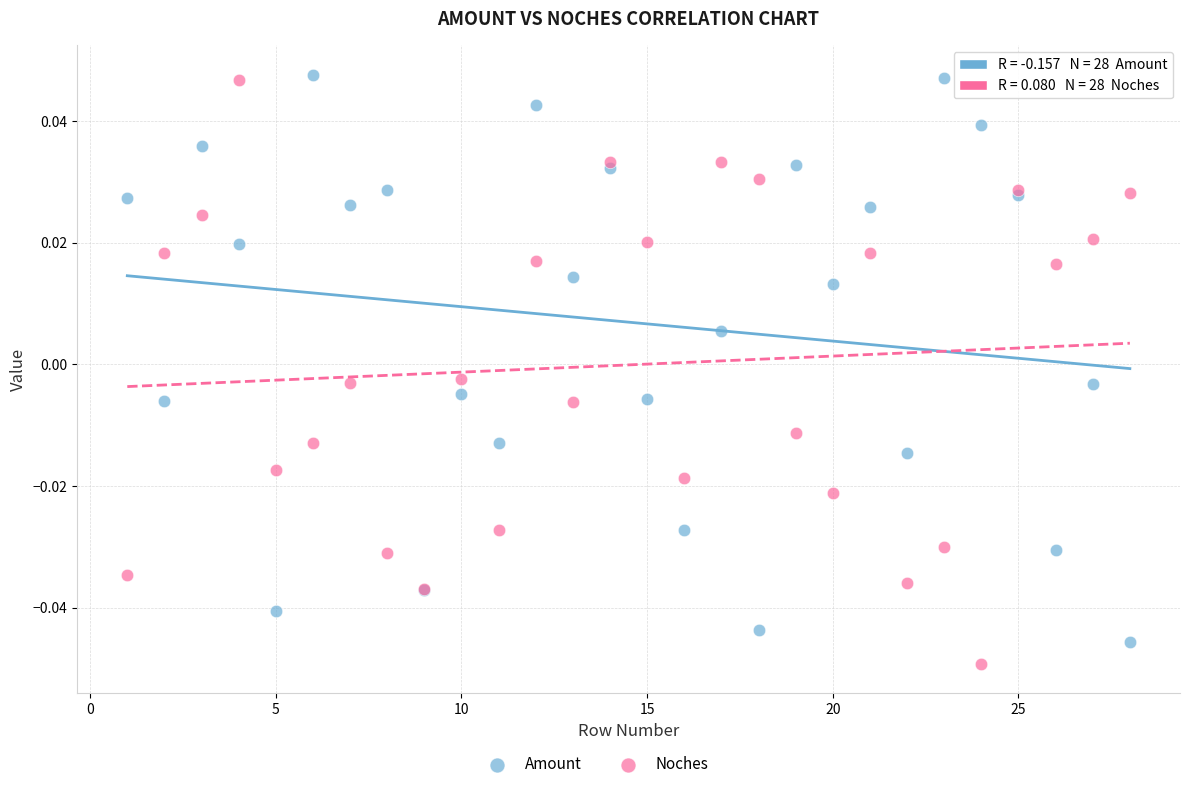

What is the X range (max minus min) for the scatter plot?

27.0